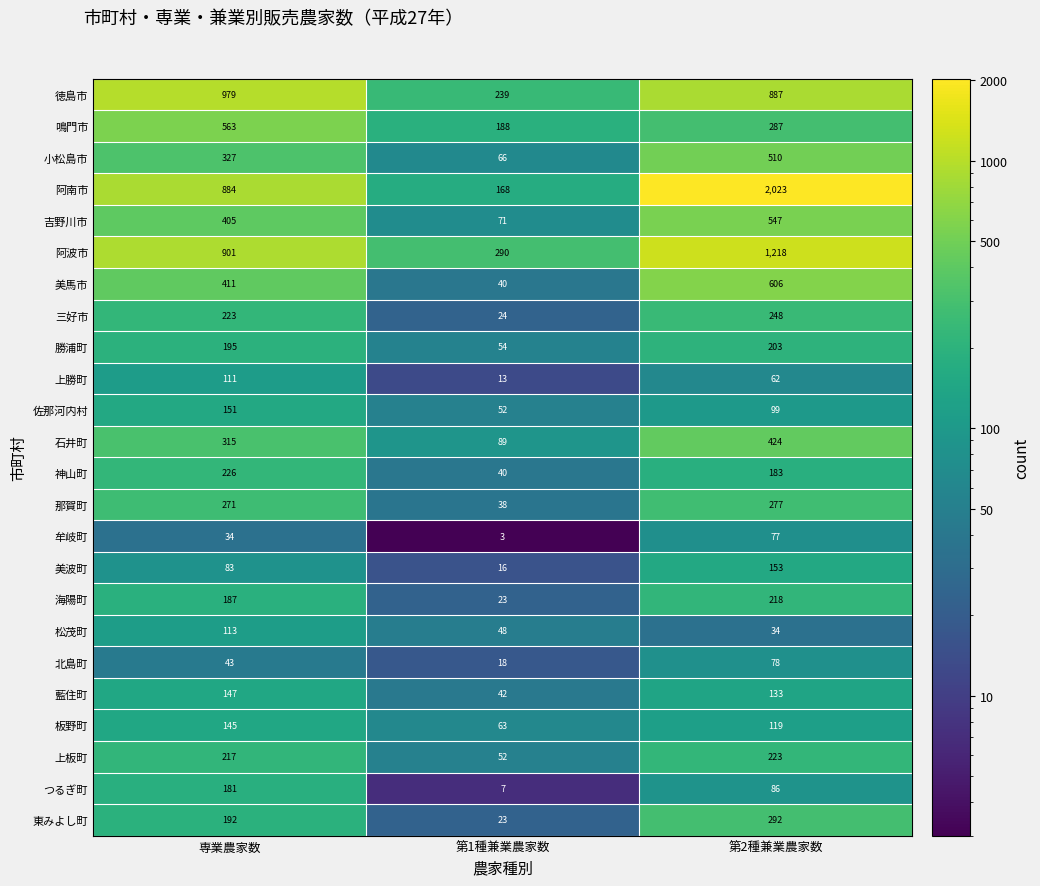

What is the difference between the maximum and second lowest values in the 那賀町 series?

6